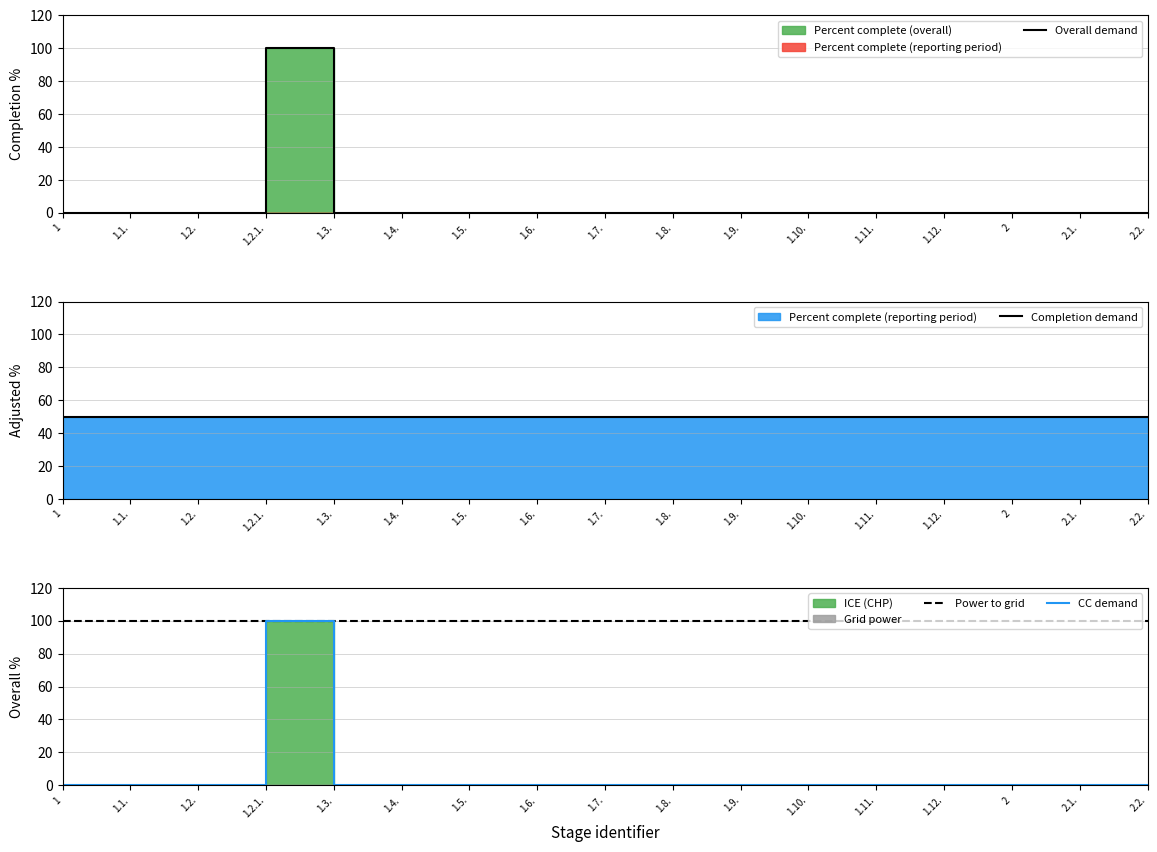

True or false: Completion demand and Power to grid intersect in this chart.

False